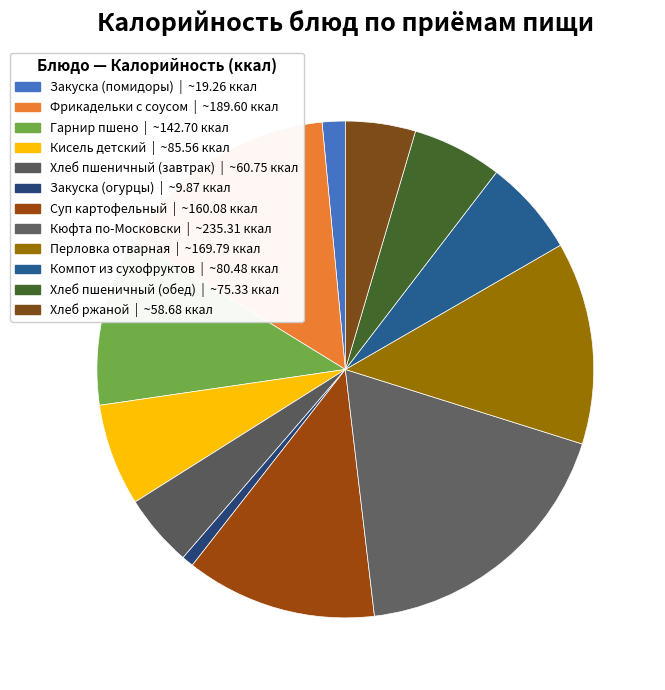

How many slices are in this pie chart?

12